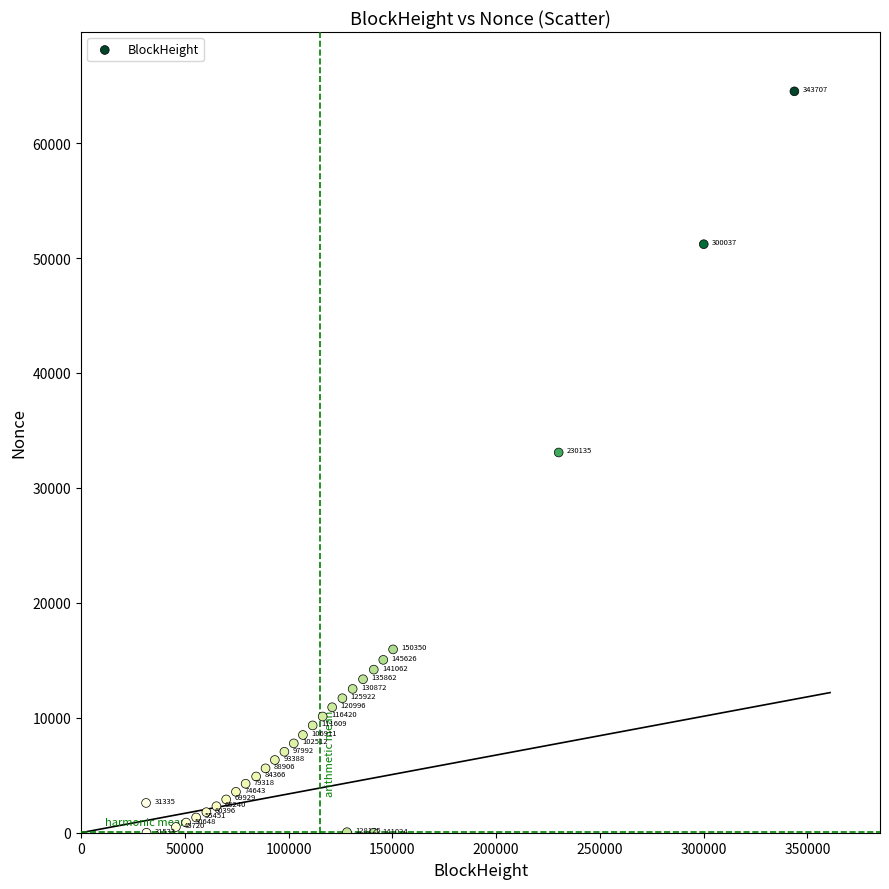

What is the range of X values (max minus min)?

312372